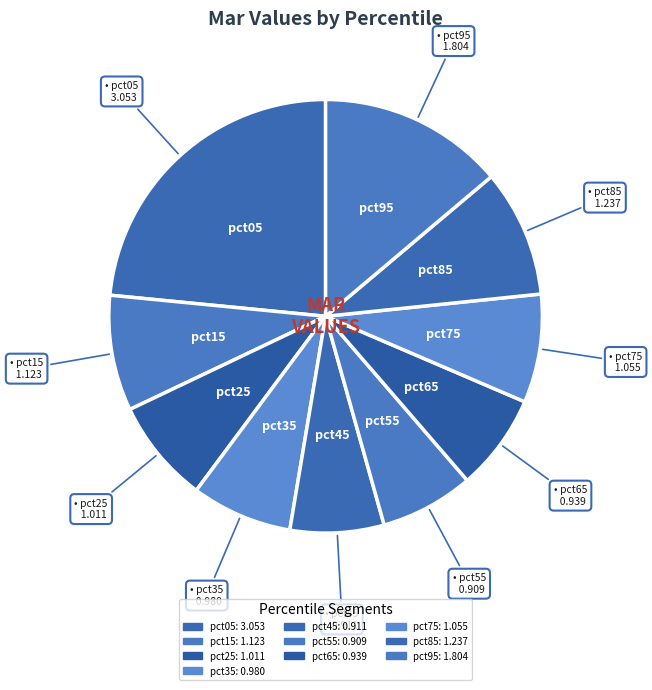

Count the number of slices in the pie.

10